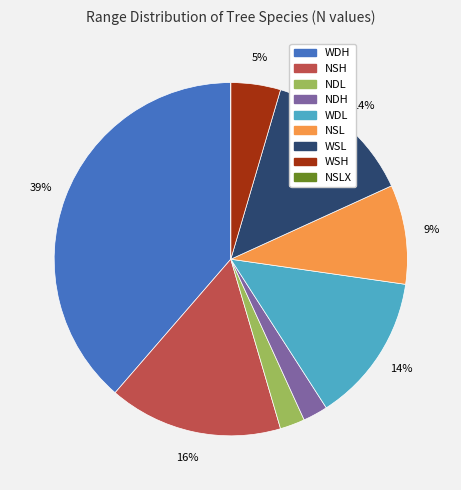

Is there any slice that represents more than half of the pie?

No